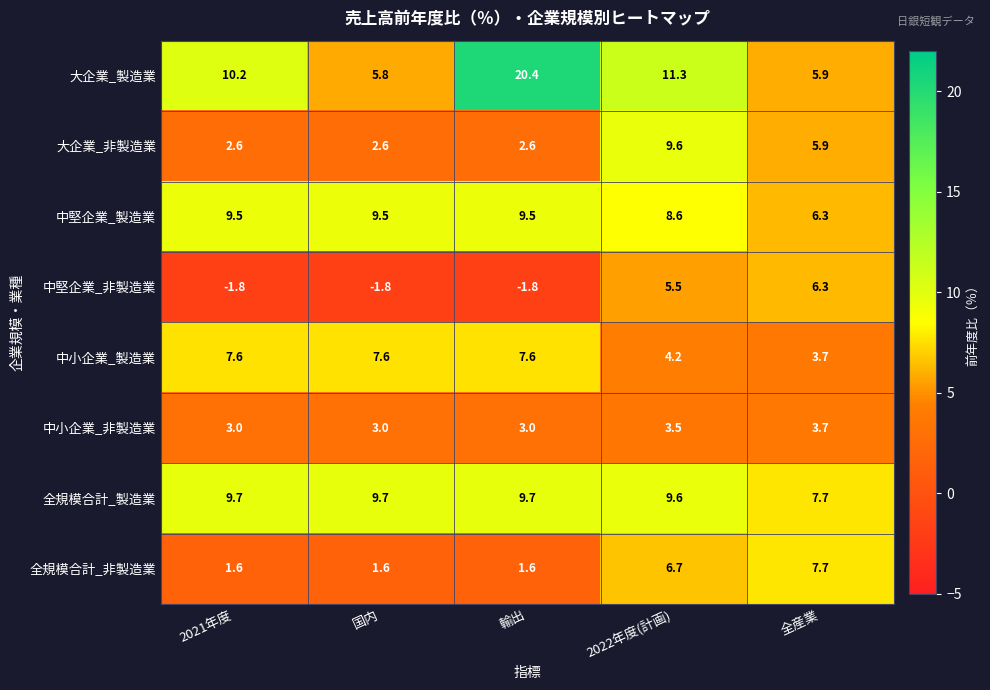

What is the smallest value displayed?

-1.8